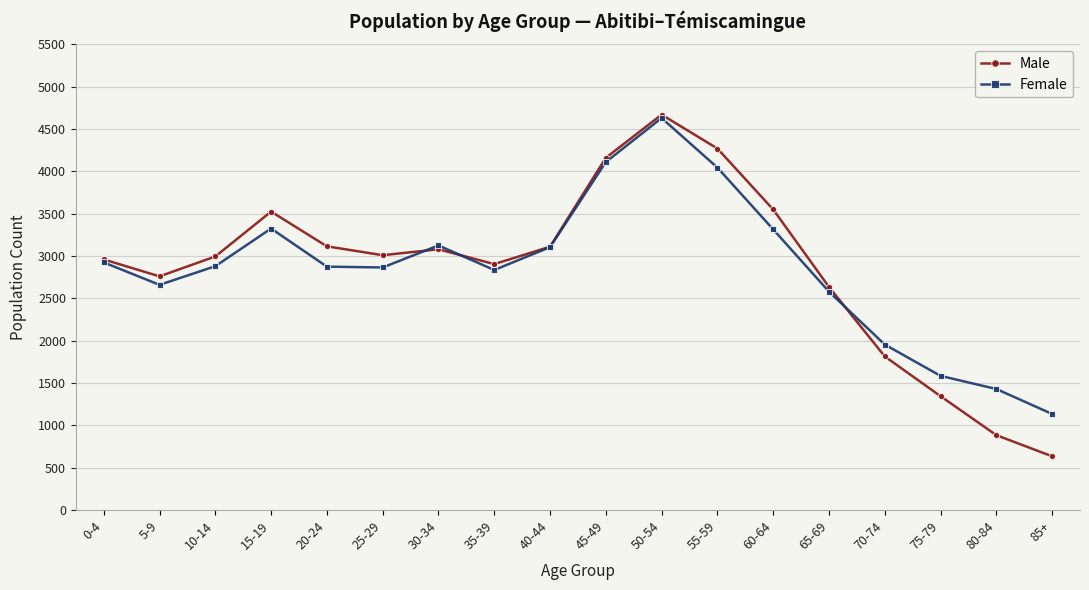

Where is the first local minimum for Male?

5-9